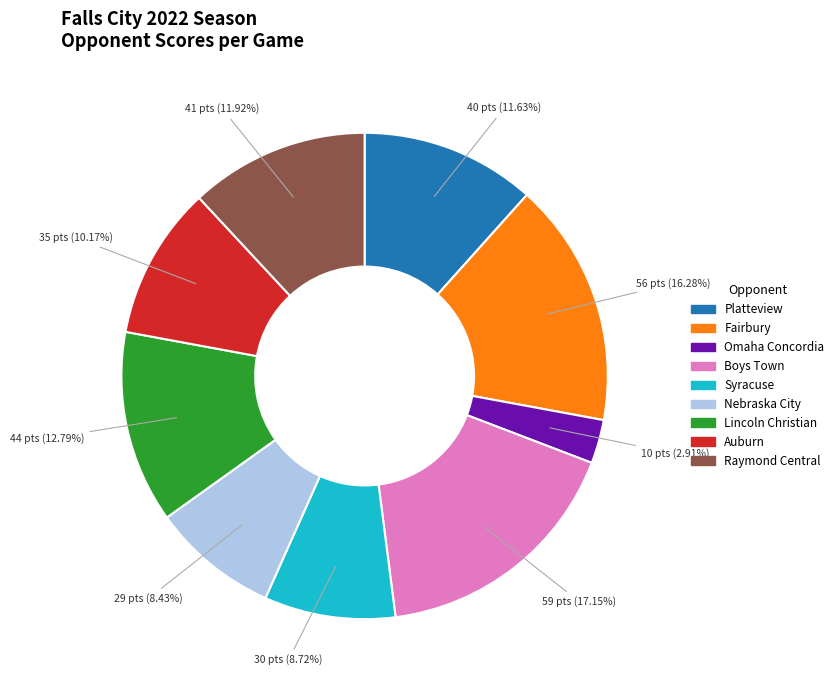

What portion of the pie excludes Auburn?

89.8%